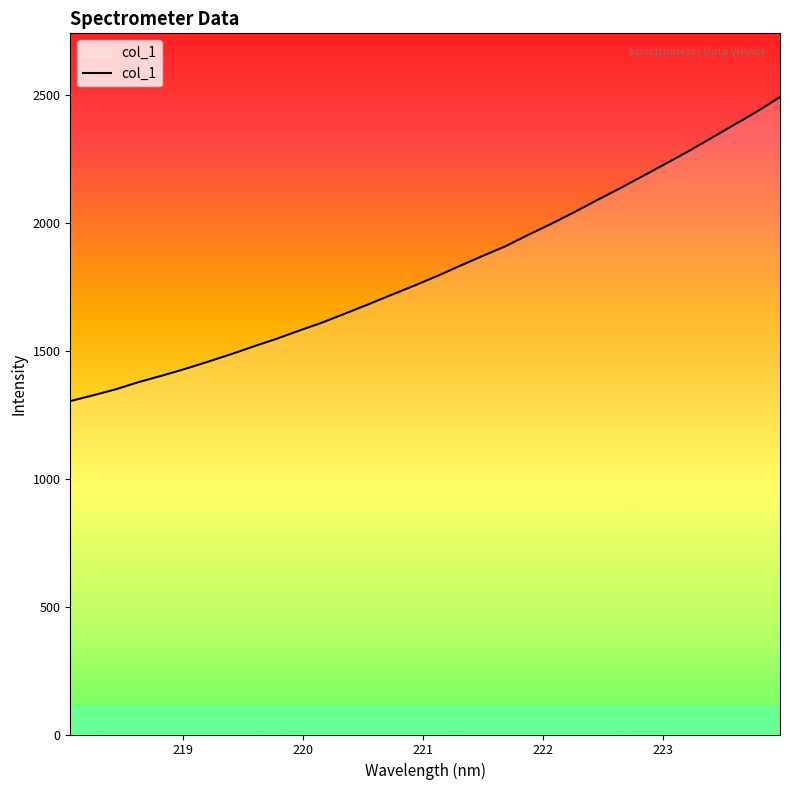

What is the greatest value displayed?

2492.2